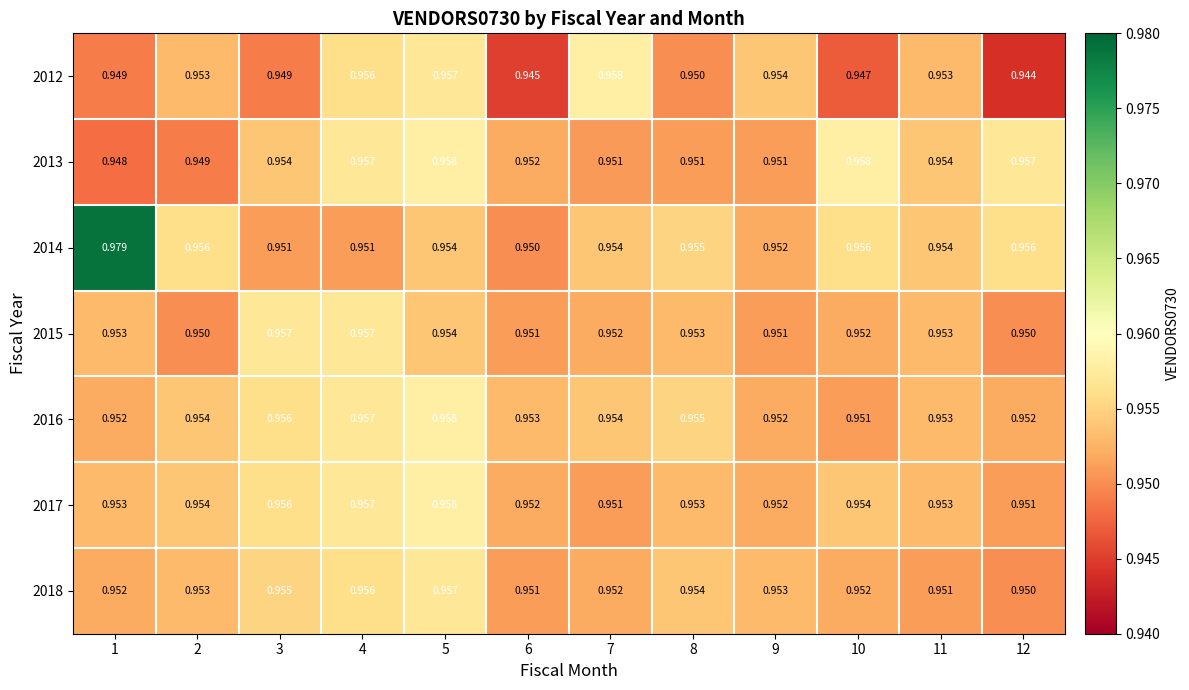

Which series has the widest spread of values?

2014